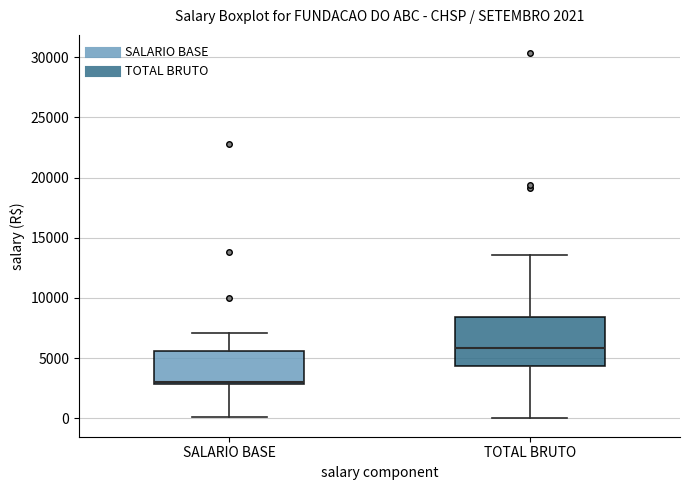

Comparing the boxes themselves (not the whiskers), which one is the tallest?

TOTAL BRUTO